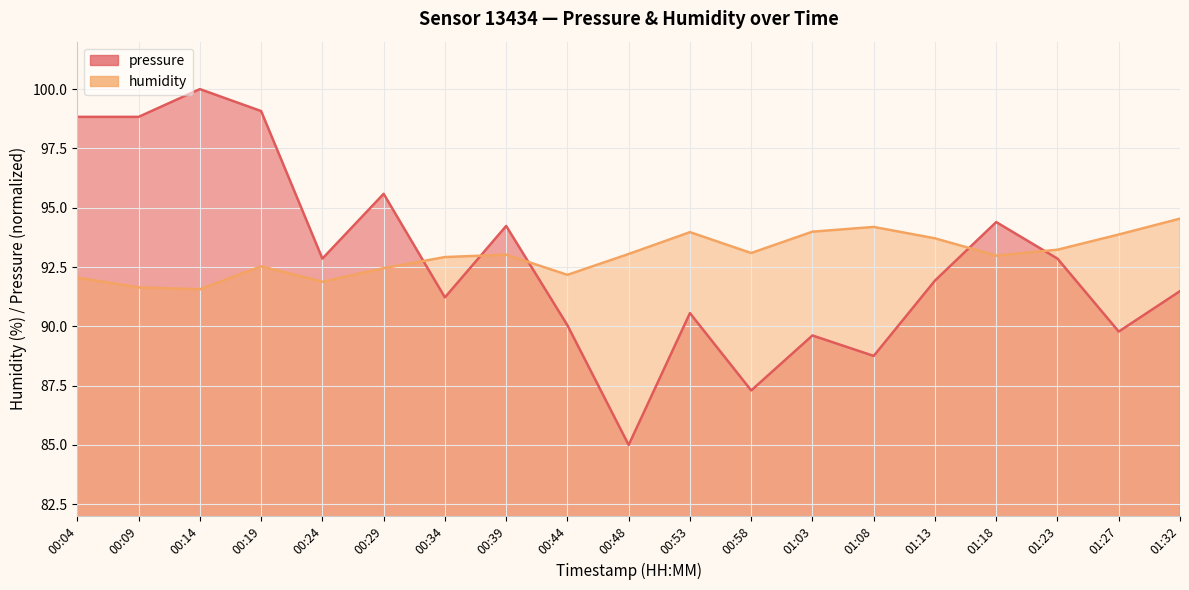

What is the minimum value for humidity?

91.6